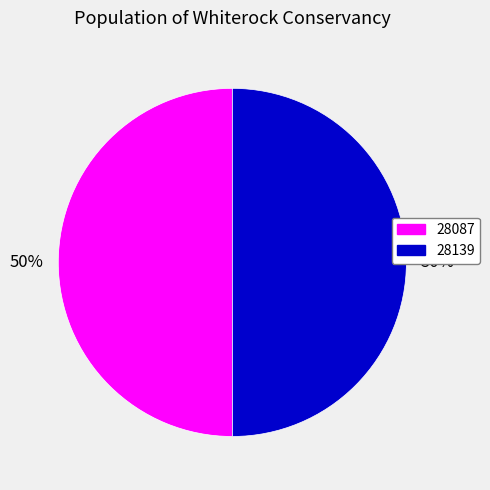

Is it true that 28087 is 44% of the pie?

False